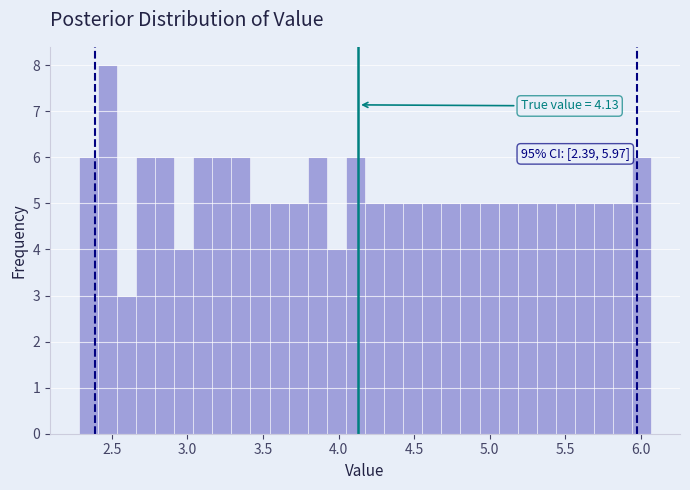

Read against the x-axis, roughly where is the centre of the tallest bar?

2.45